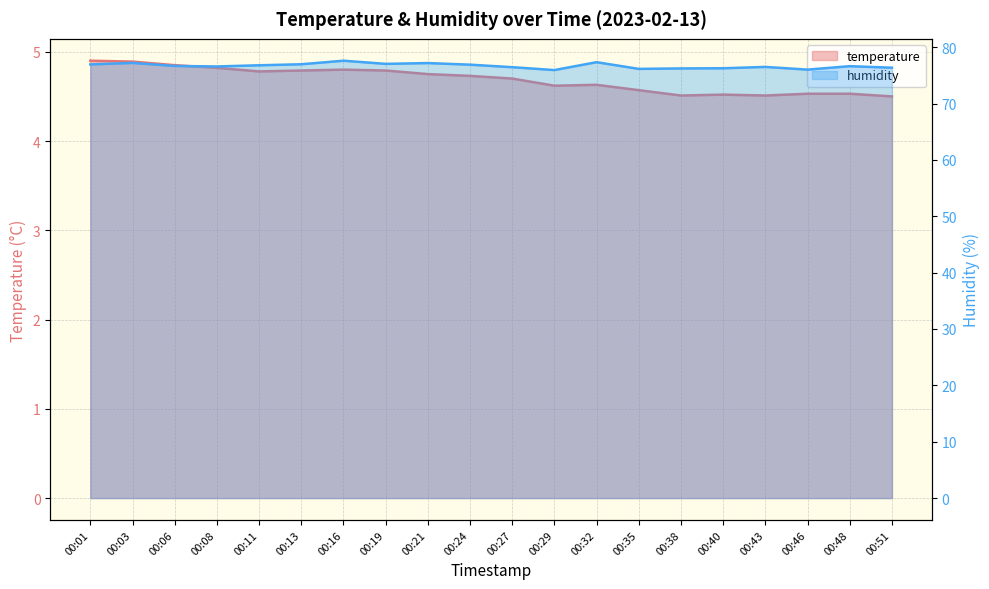

Where is the first local minimum for humidity?

00:08